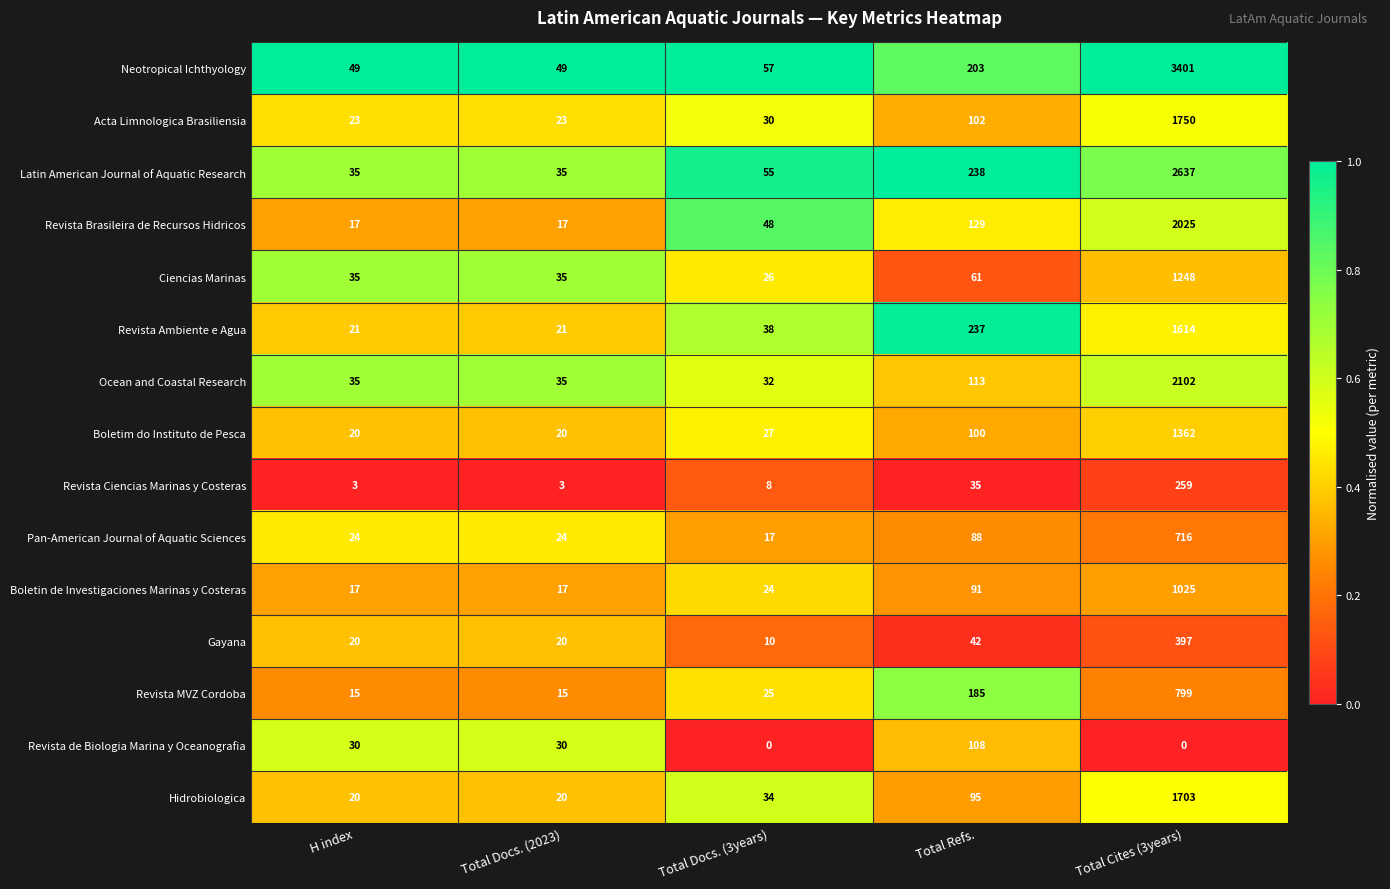

Which series changed the most between Total Docs. (2023) and Total Docs. (3years)?

Revista Brasileira de Recursos Hidricos